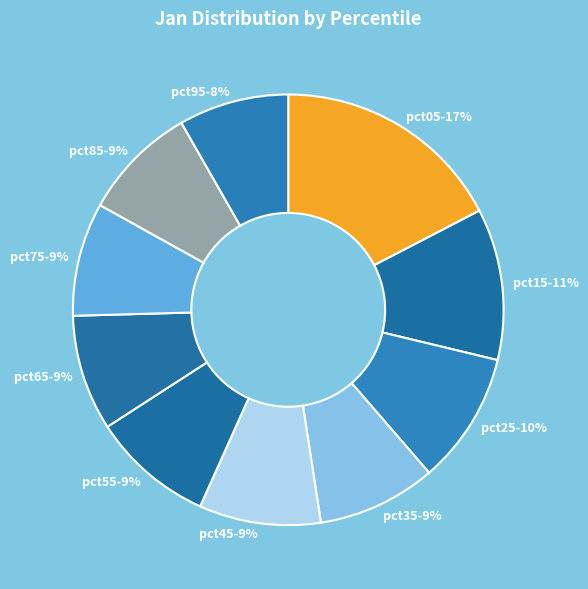

Which slice is the largest?

pct05